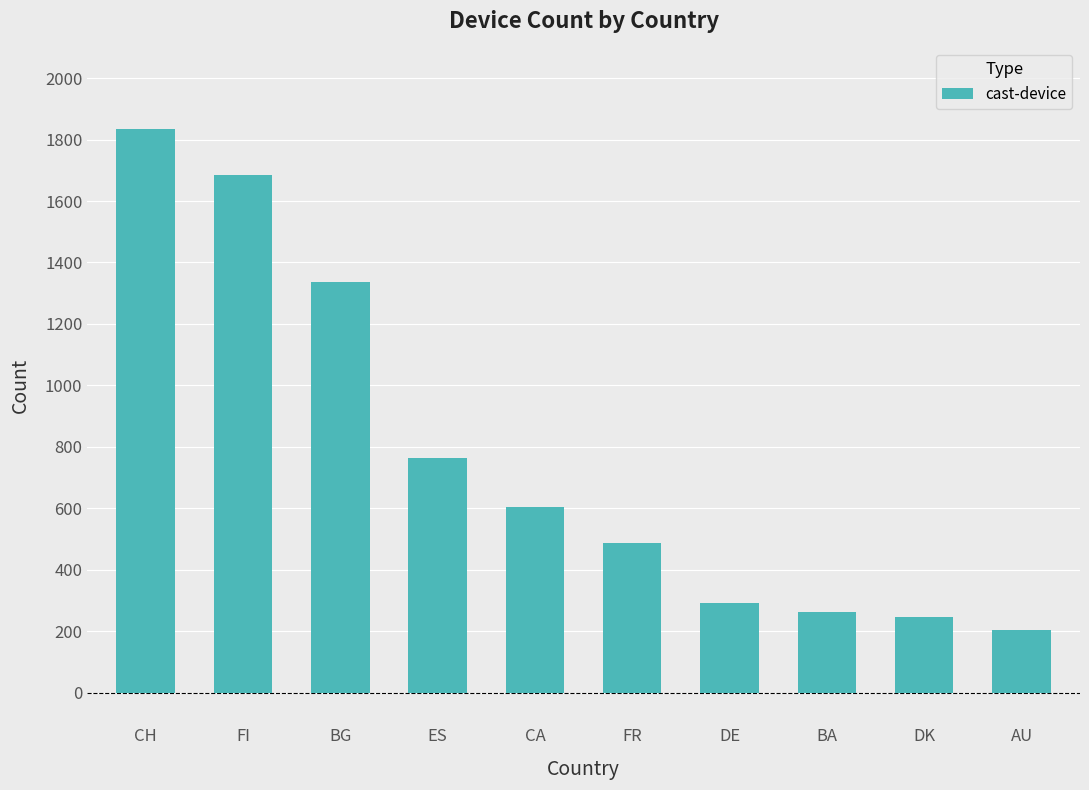

What is the average value?

772